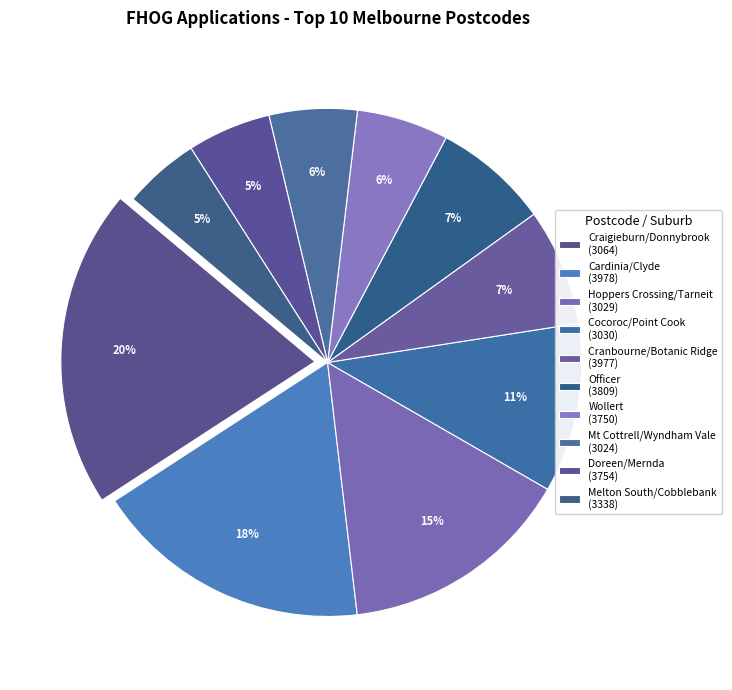

Count the number of slices in the pie.

10